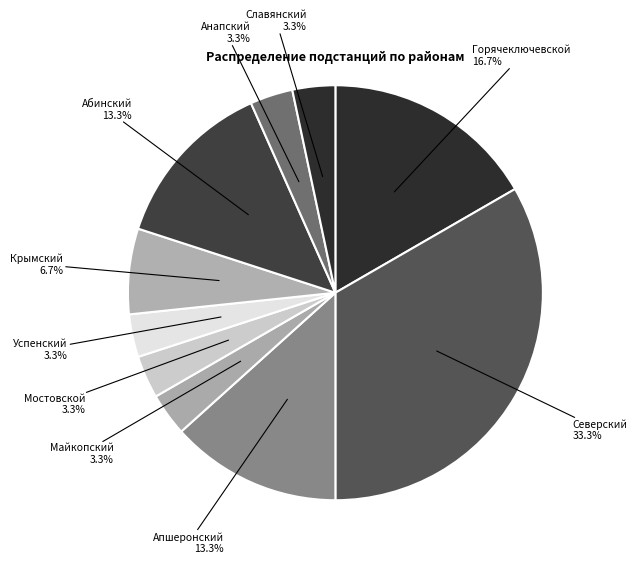

Approximately how many times larger is the value at Анапский compared to Горячеключевской?

0.2